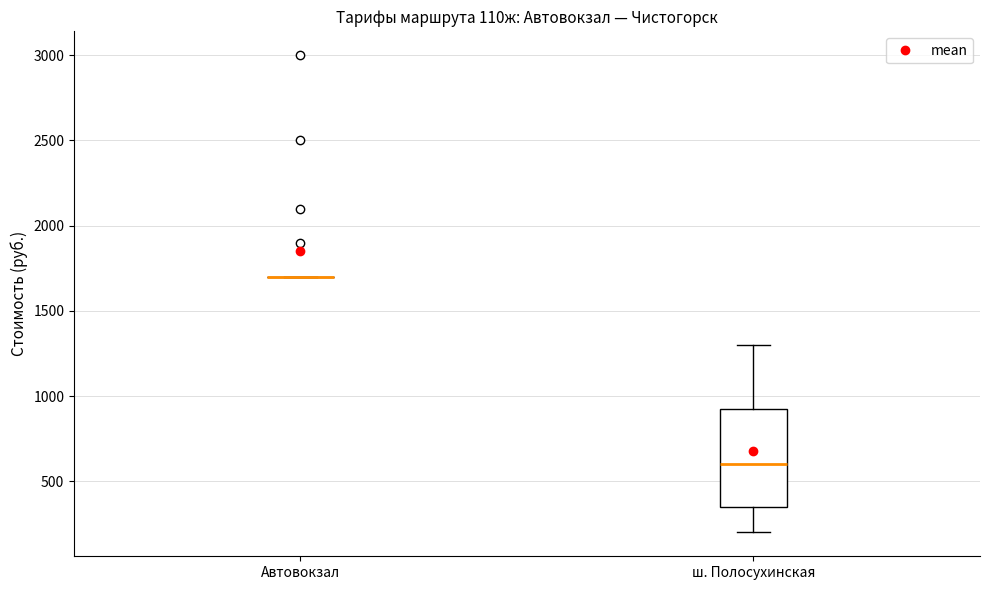

Comparing the boxes themselves (not the whiskers), which one is the tallest?

ш. Полосухинская